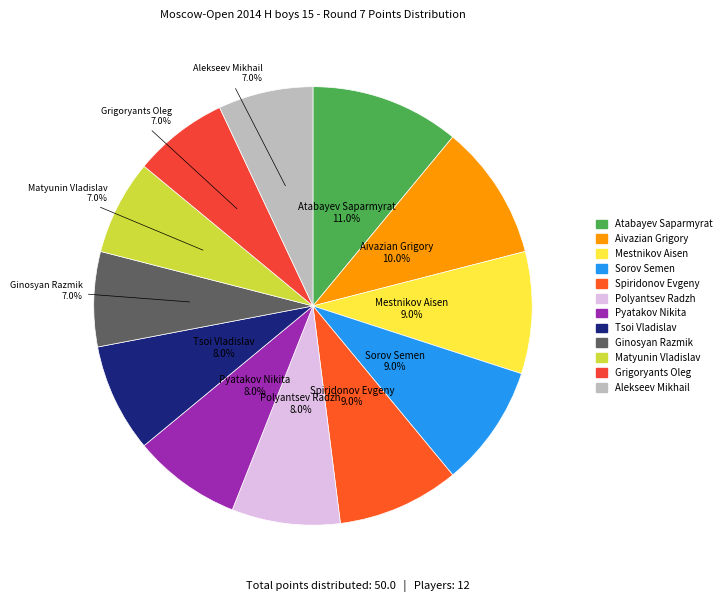

Which category has the biggest portion of the pie?

Atabayev Saparmyrat